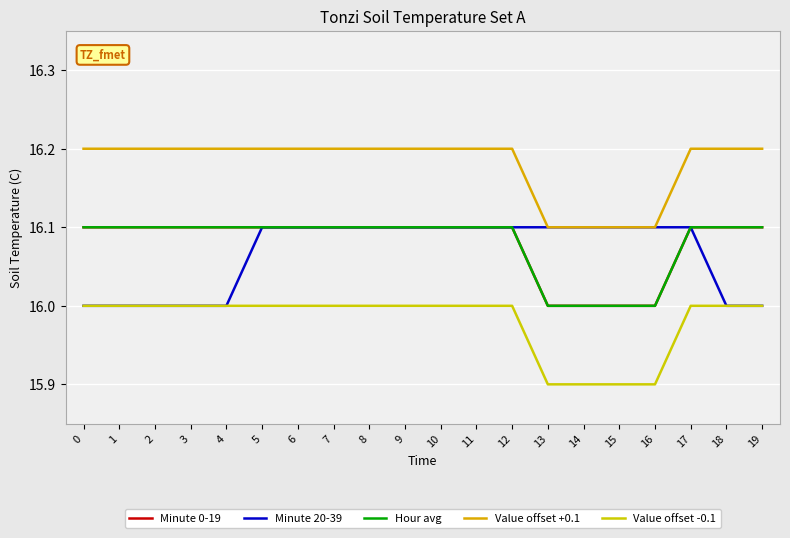

True or false: Minute 20-39 and Value offset -0.1 intersect in this chart.

False